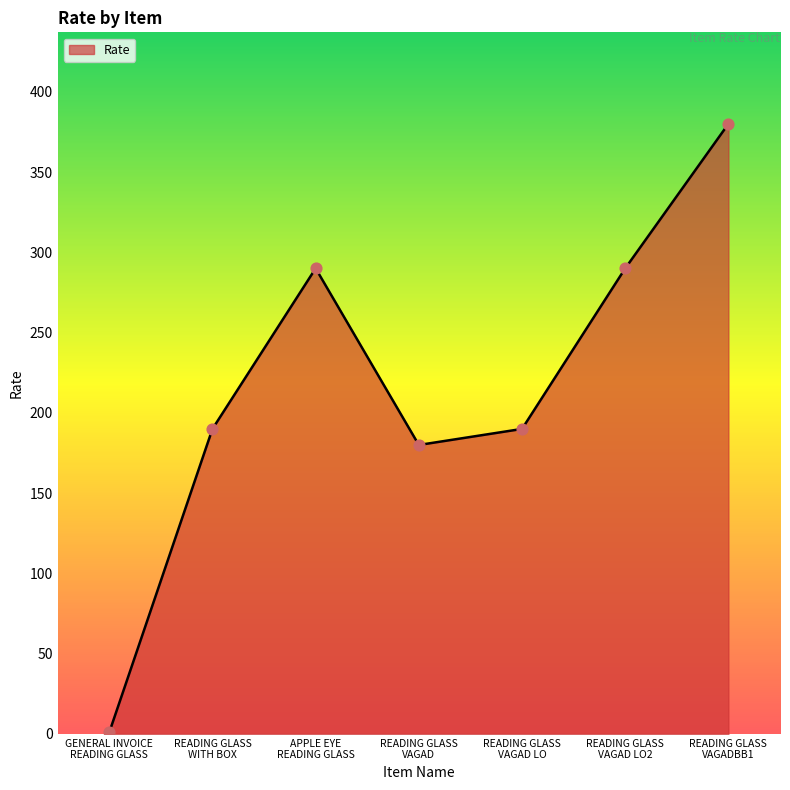

Approximately how many times larger is the value at READING GLASS
VAGAD LO2 compared to GENERAL INVOICE
READING GLASS?

290.0